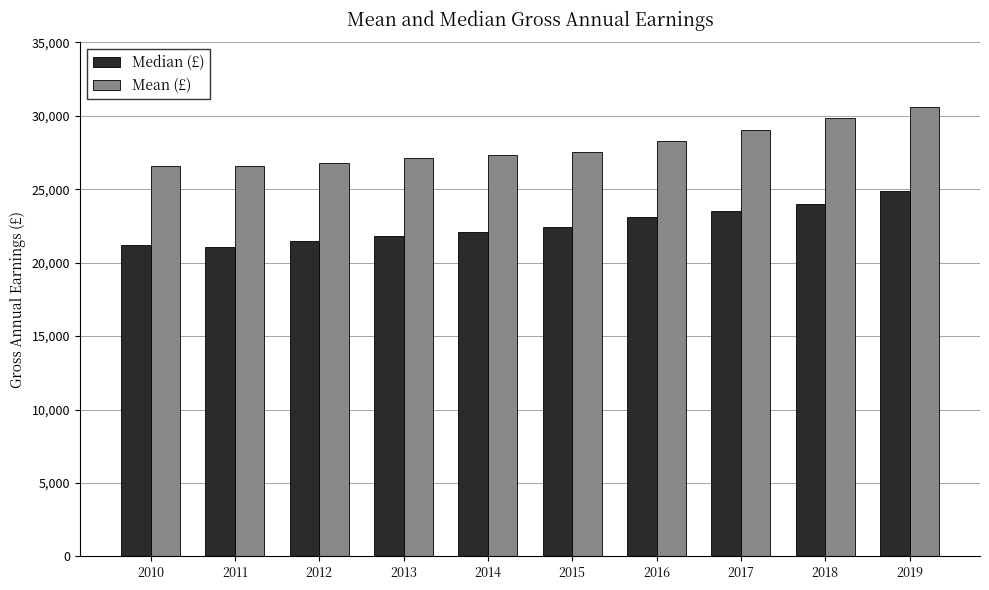

Rank the series by their maximum value, from highest to lowest.

Mean (£), Median (£)